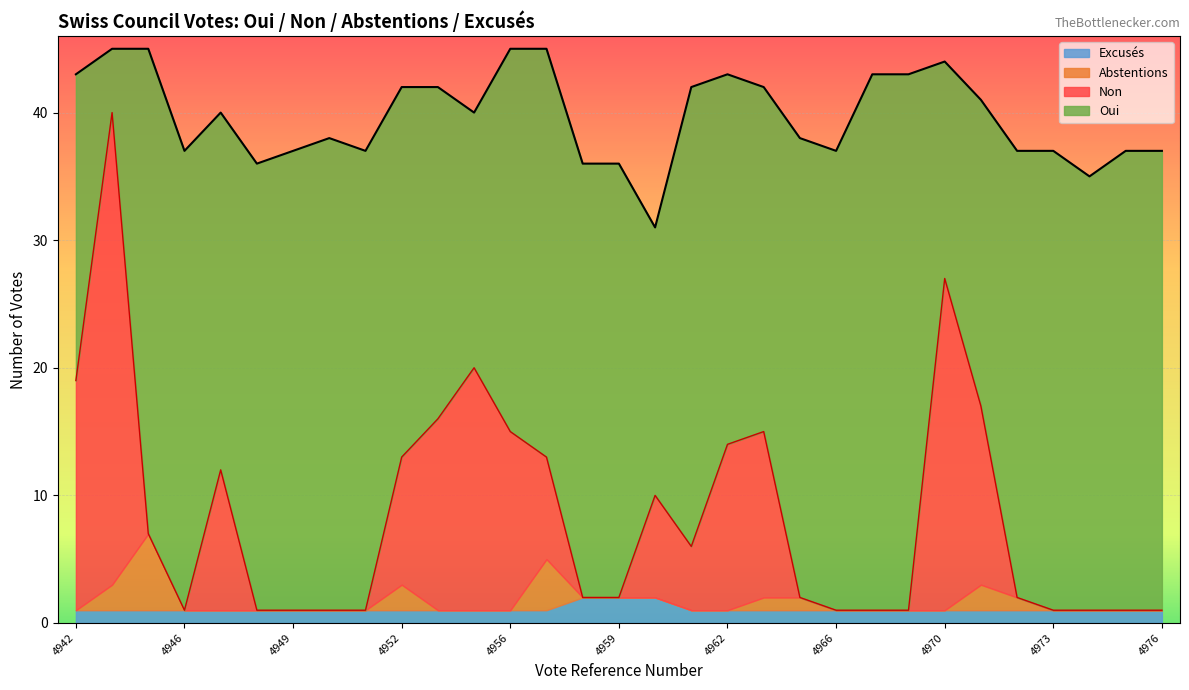

How many lines are shown in the chart?

4